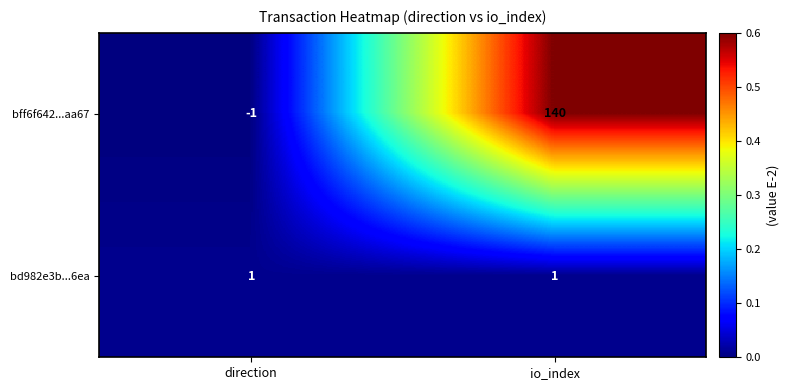

At how many categories does at least one series exceed 0?

2